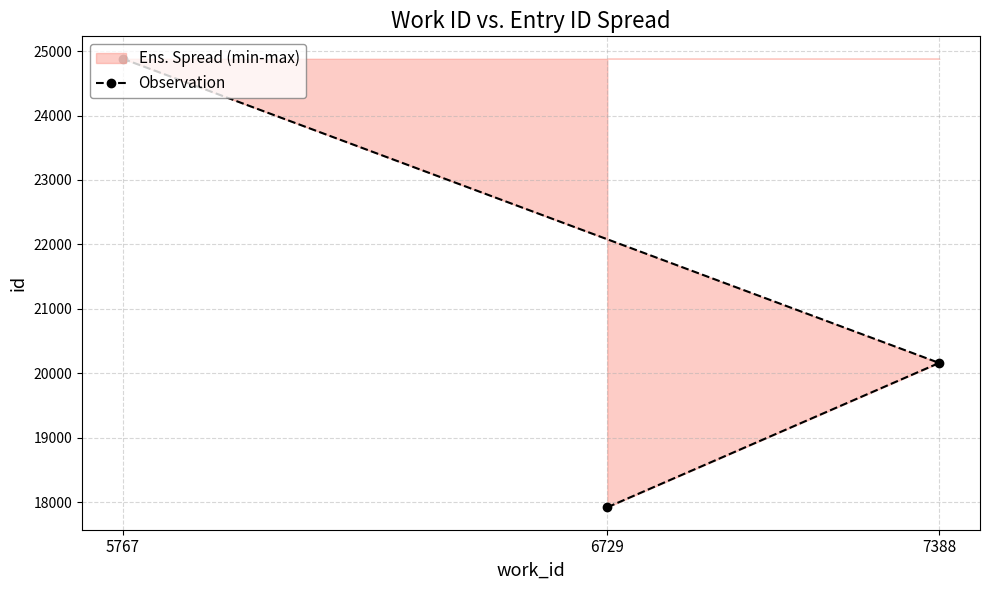

What is the sum of all values?

62961